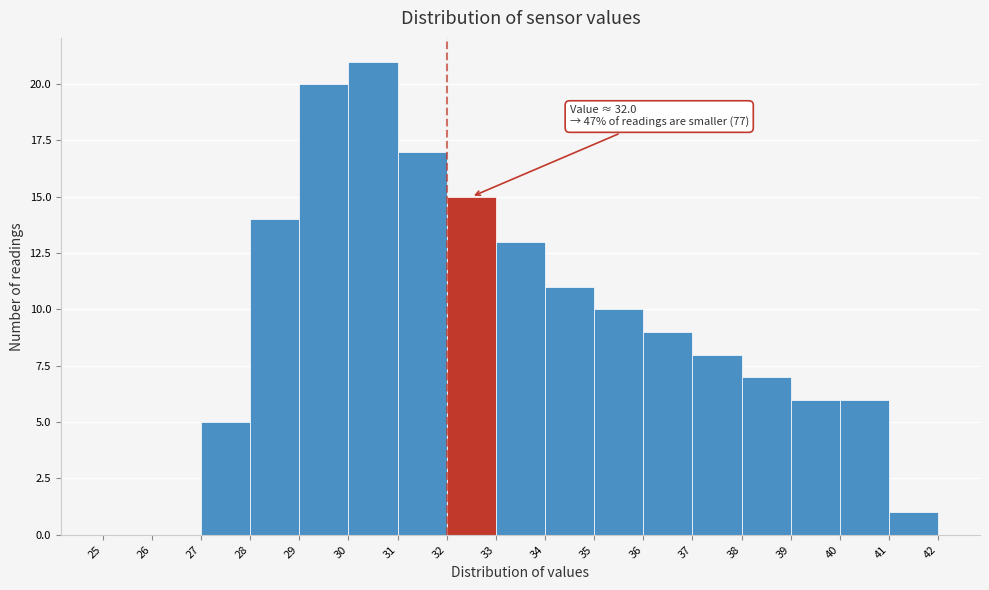

Over which range of the x-axis is the bar tallest?

30 to 31